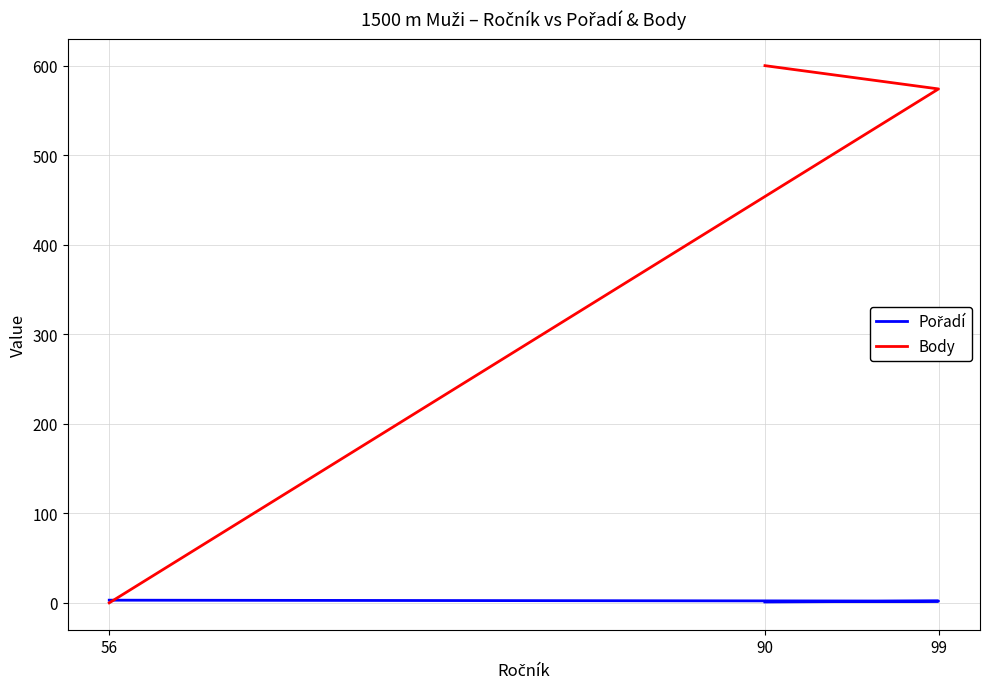

What are all the series names shown in the legend?

Pořadí, Body